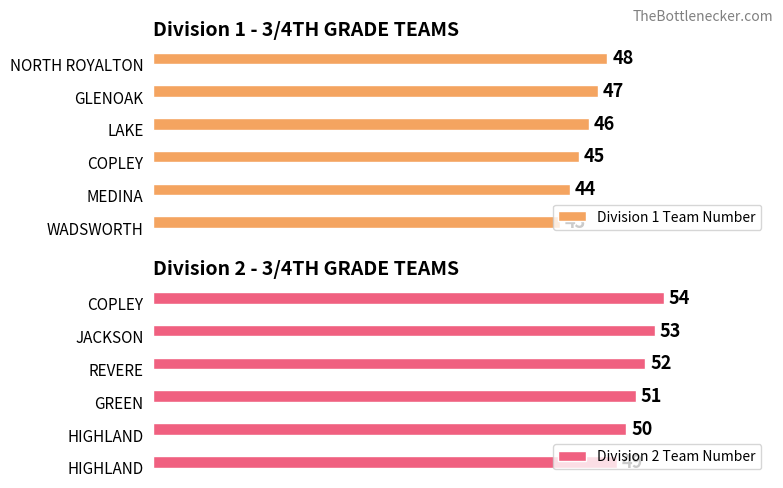

What are all the series names shown in the legend?

Division 1 Team Number, Division 2 Team Number